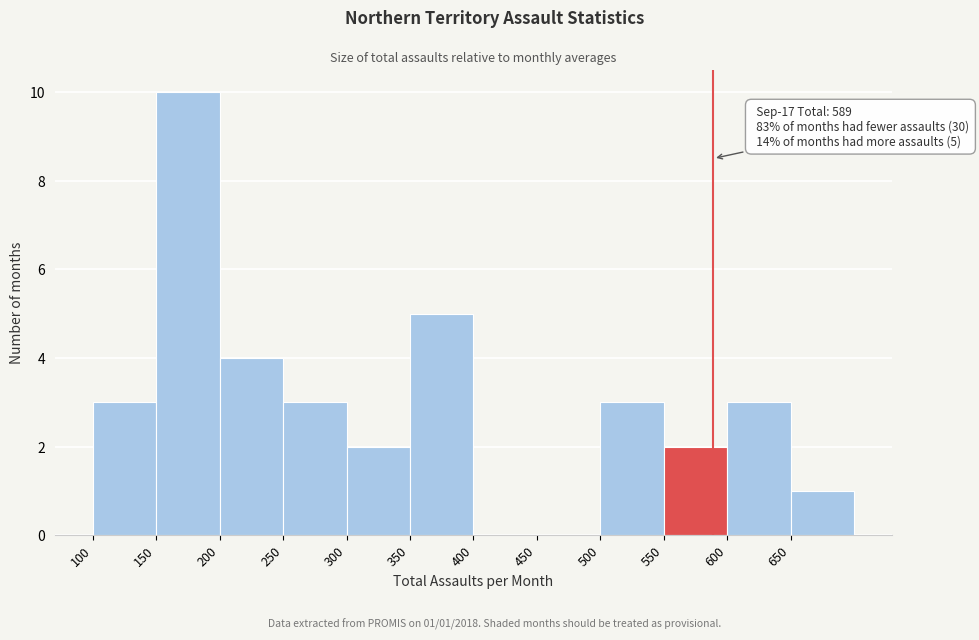

Over which range of the x-axis is the bar tallest?

150 to 200